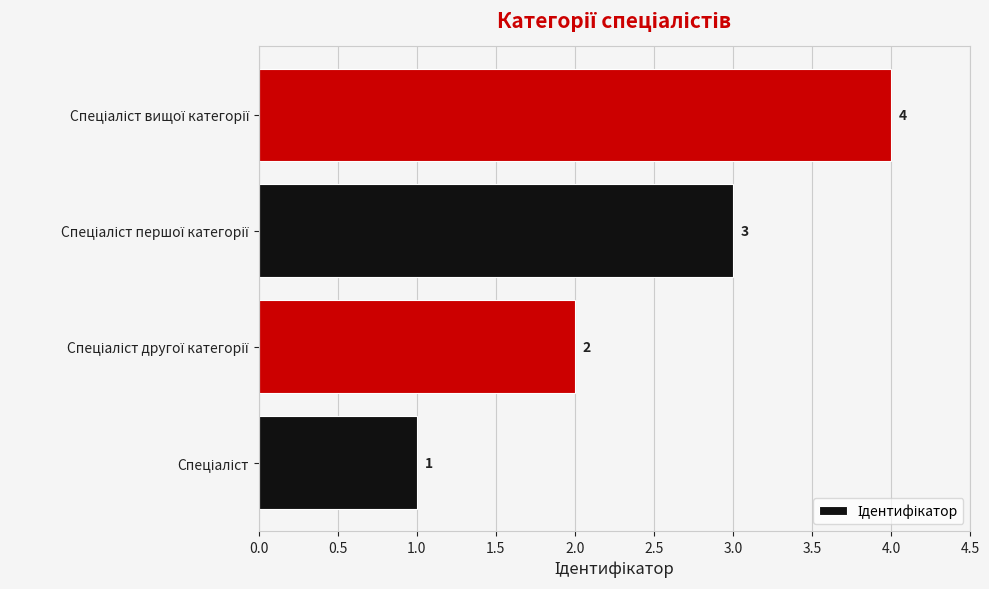

Count the values in the range 2 to 4.

3